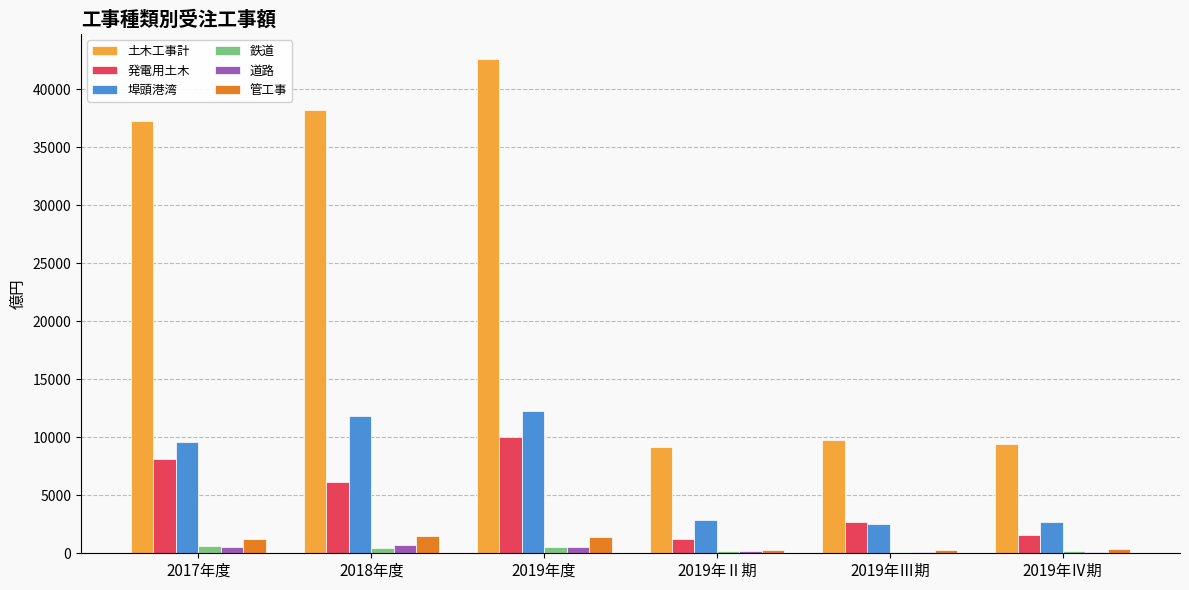

The 管工事 series shows 296.6 at 2019年Ⅱ期. True or false?

True